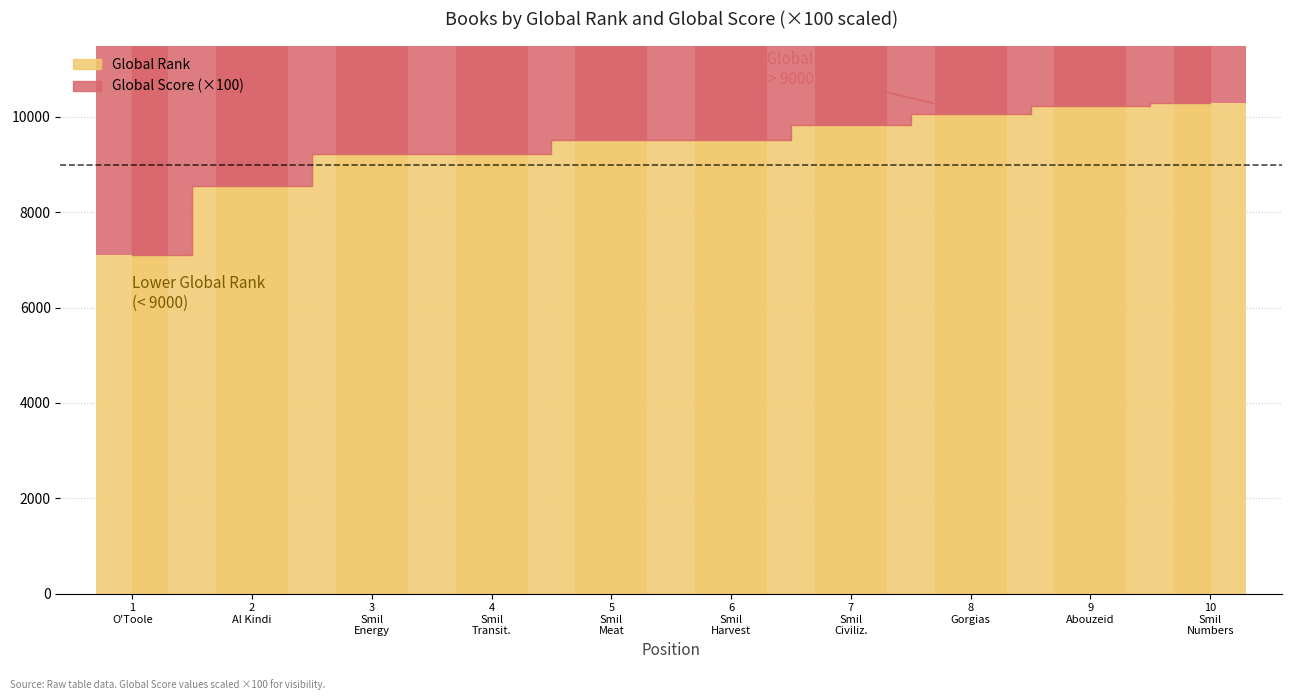

Reading right to left, what are all the values shown in this chart?

Global Rank: 10290	10238	10063	9829	9527	9527	9234	9234	8543	7114
Global Score: 1700	1800	1900	2200	2600	2600	2900	2900	3500	4600